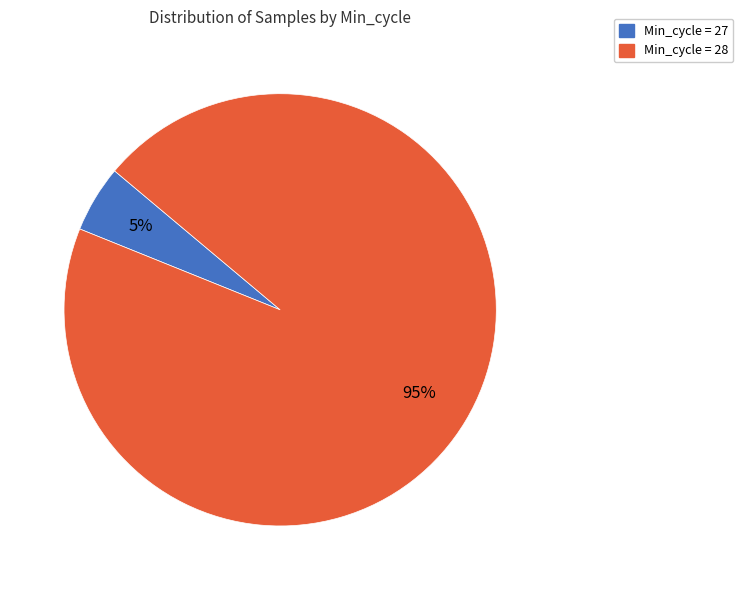

How many segments does this pie chart have?

2